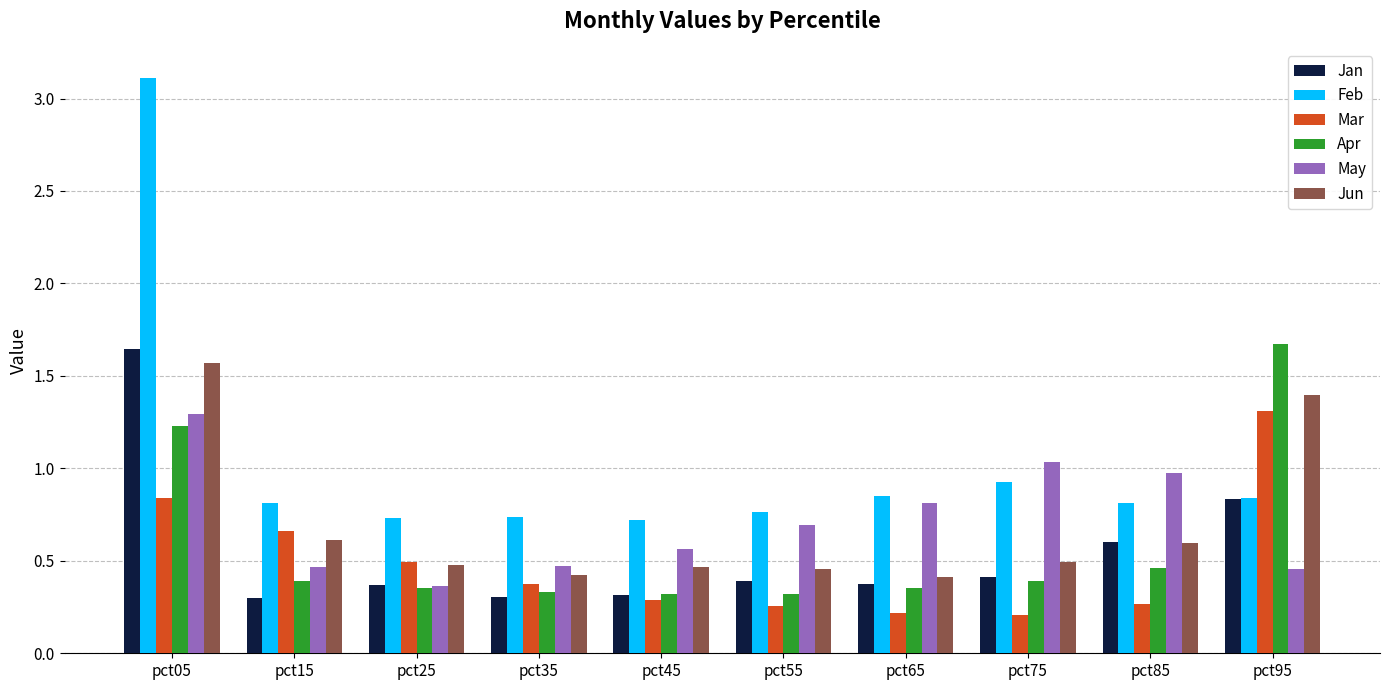

Is the value of Jun at pct65 greater than the value of Jan at pct25?

Yes